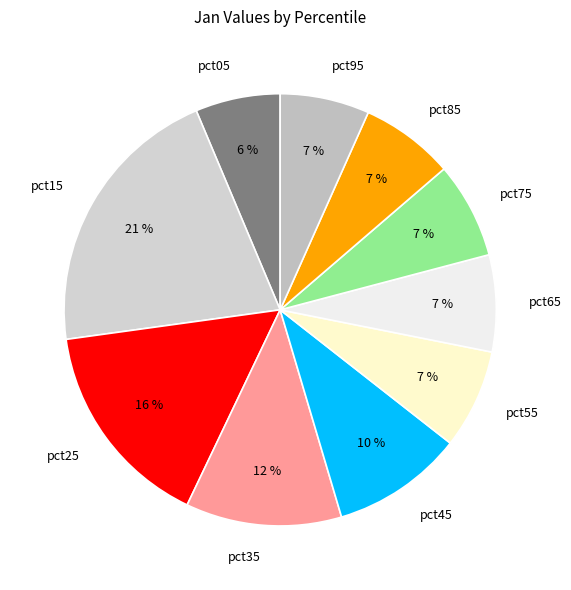

How many slices are in this pie chart?

10